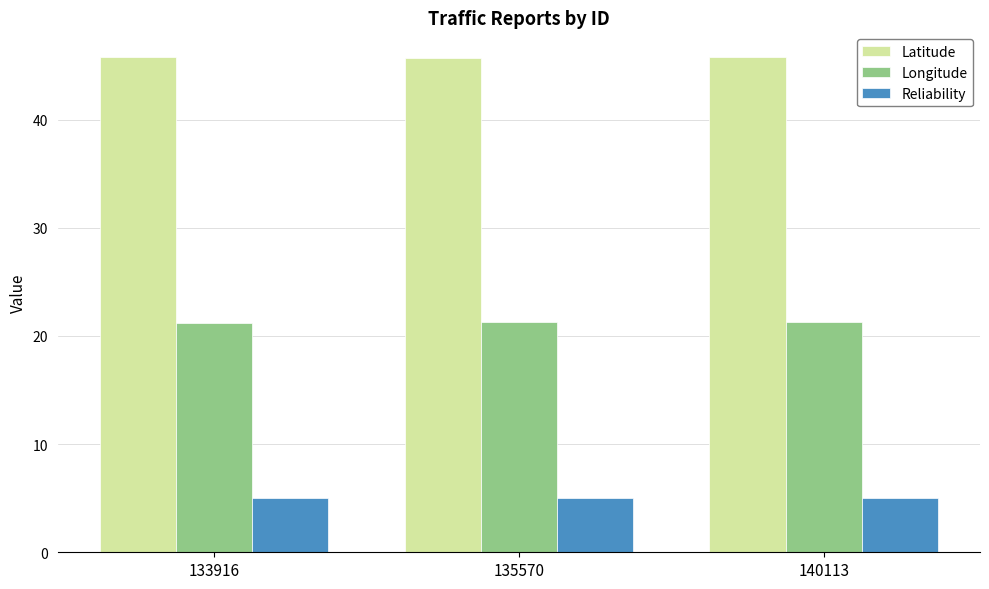

Count the number of data series in this chart.

3